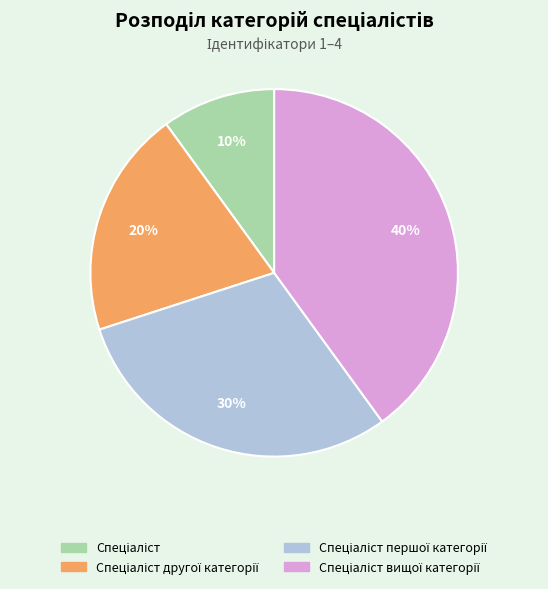

To the nearest percent, what is the difference between the largest and smallest slice percentages?

30%